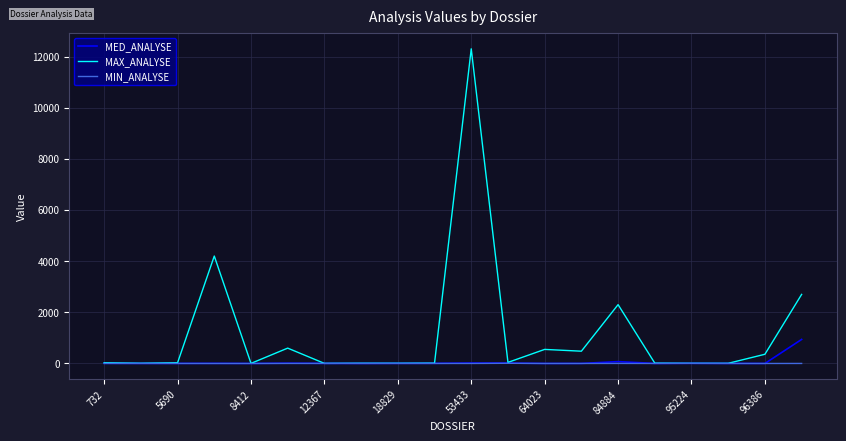

Which series has the largest total across all categories?

MAX_ANALYSE